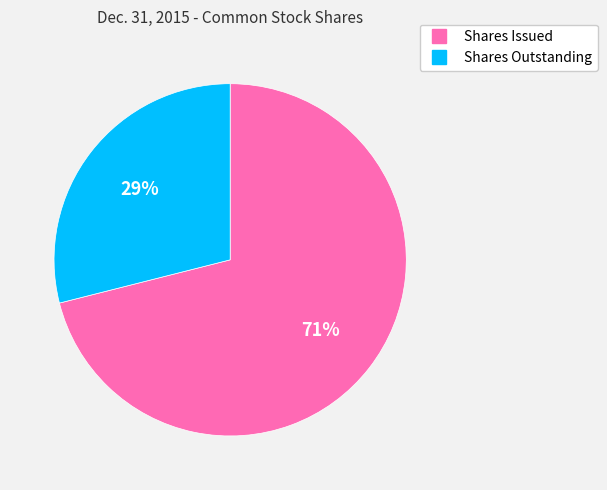

To the nearest percent, what is the difference between the largest and smallest slice percentages?

42%